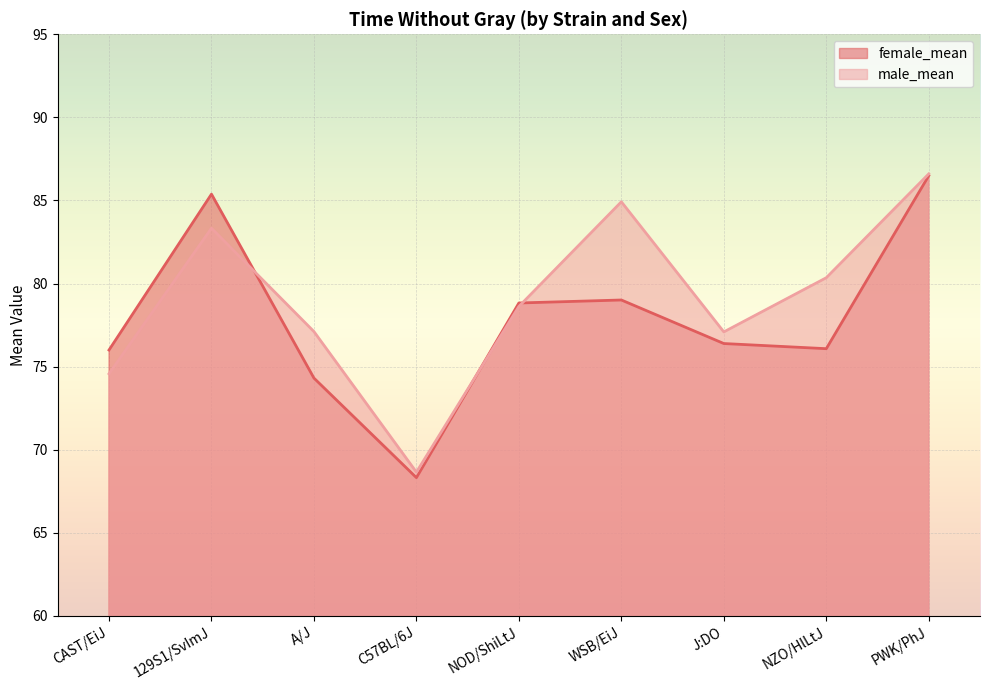

True or false: male_mean has a value of 115.2 at CAST/EiJ.

False